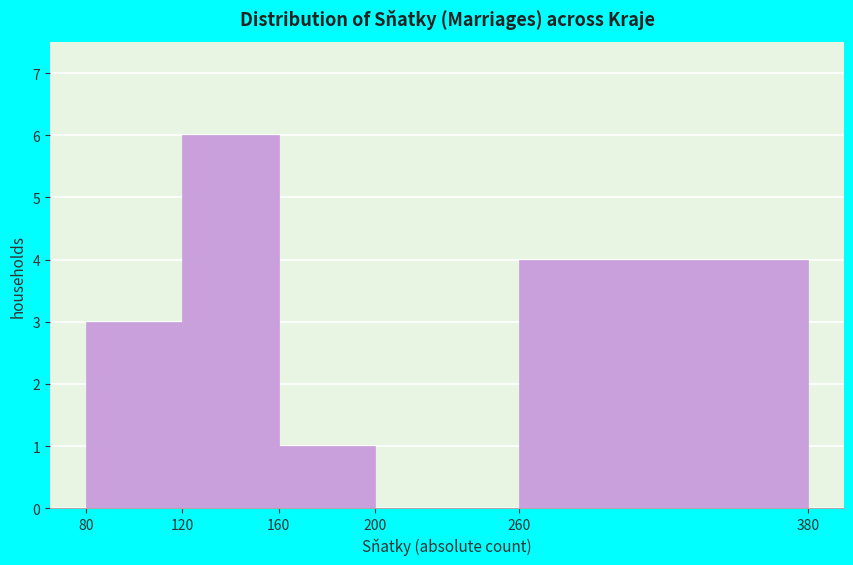

What is the height of the bar covering 160 to 200 on the x-axis? The values are not printed on the chart, so give them approximately, as read against the axis.

1